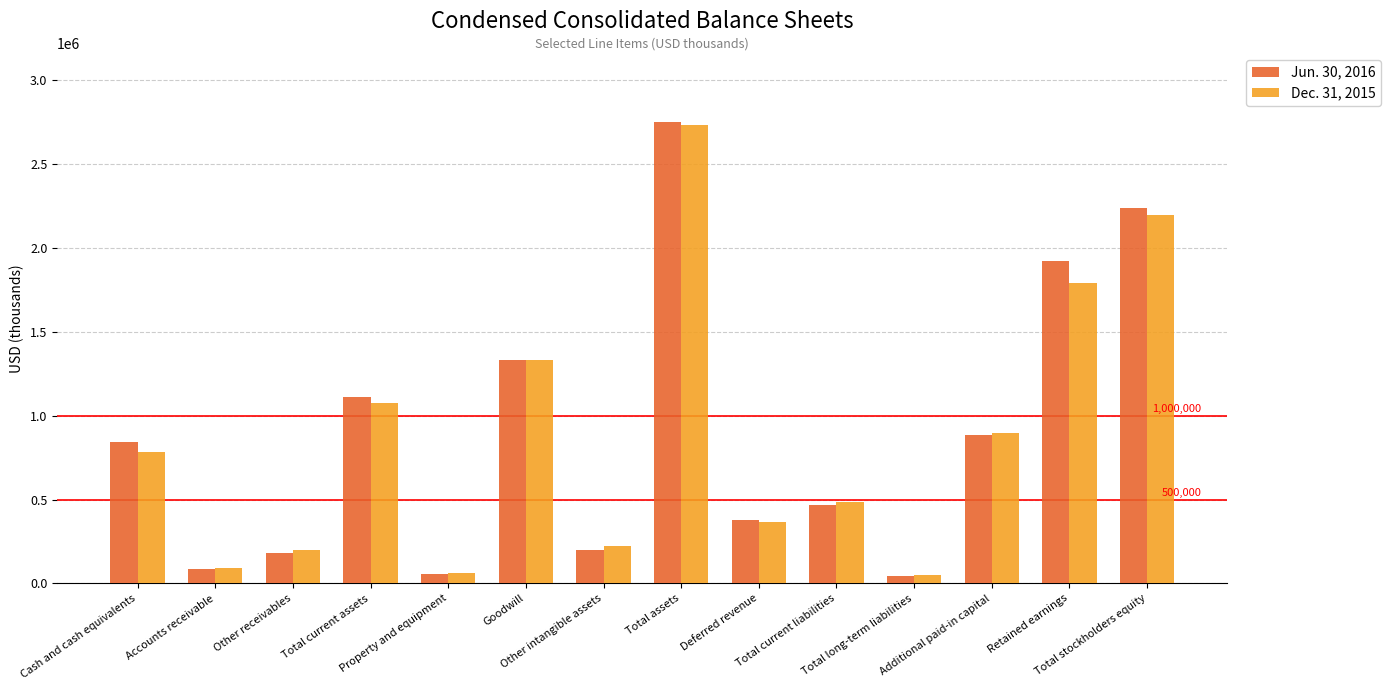

What is the sum of the Dec. 31, 2015 values at Accounts receivable and Retained earnings?

1883608